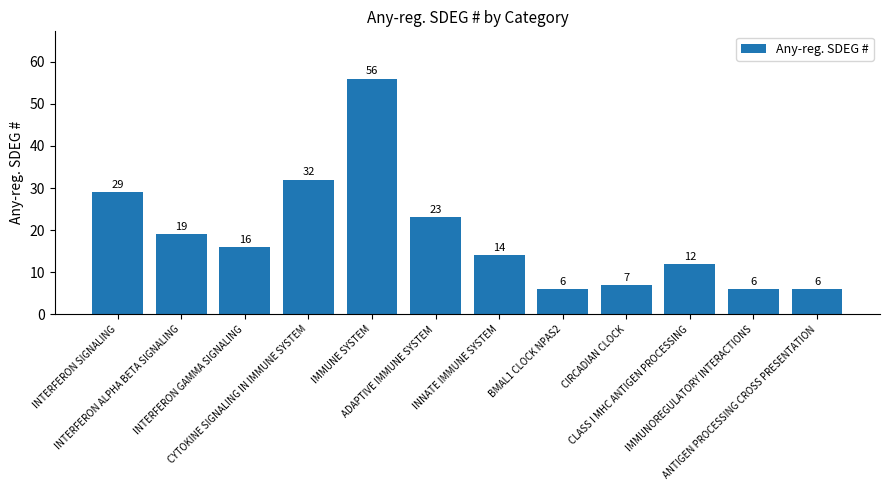

How many data points does each series have?

12